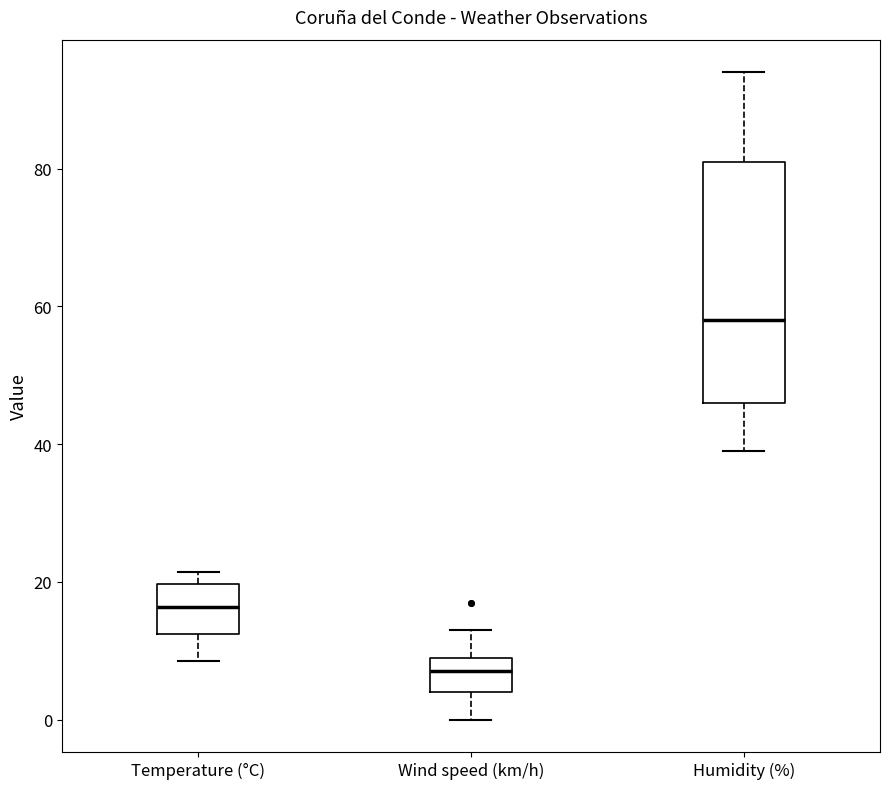

Which box has the highest median line?

Humidity (%)